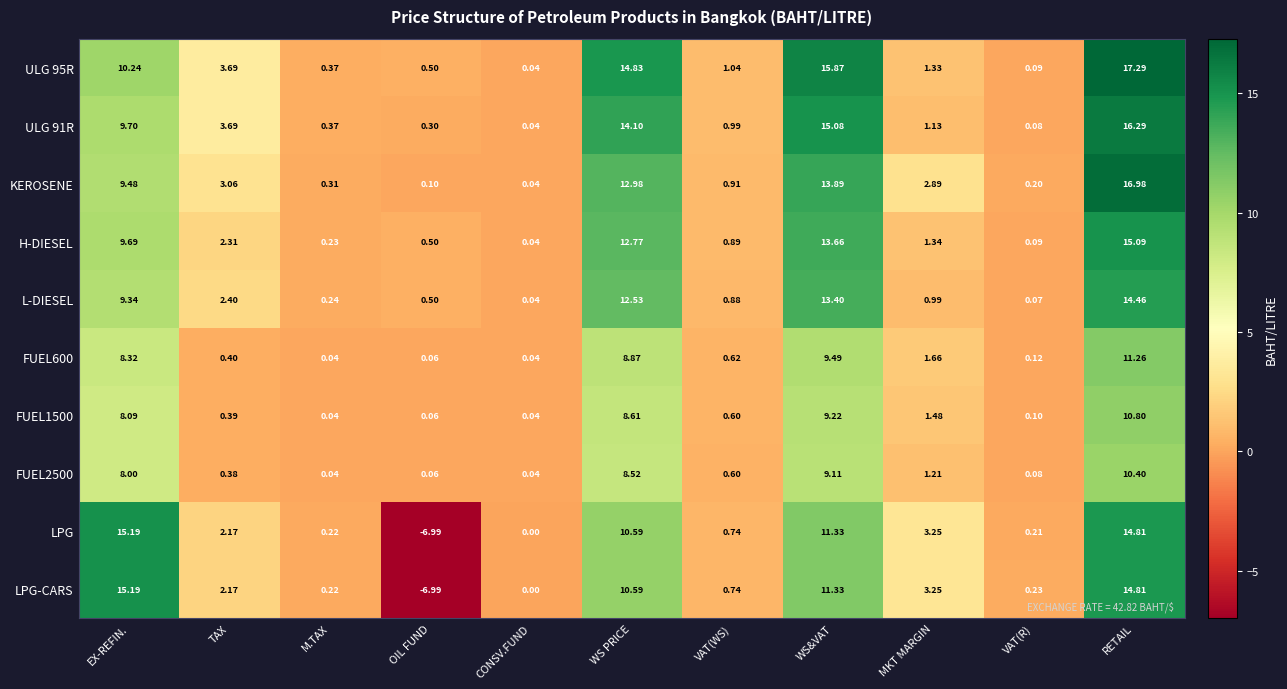

What is the smallest value displayed?

-7.0